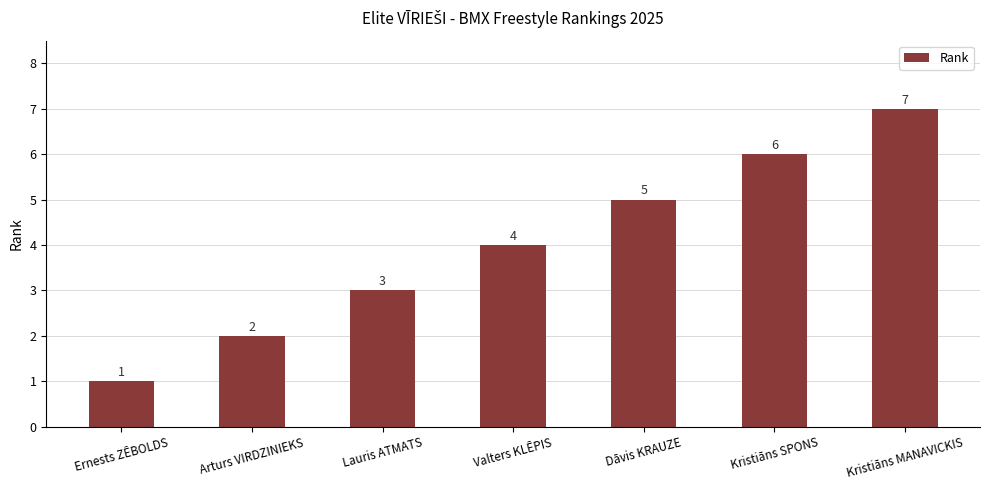

How many bars are there in total?

7